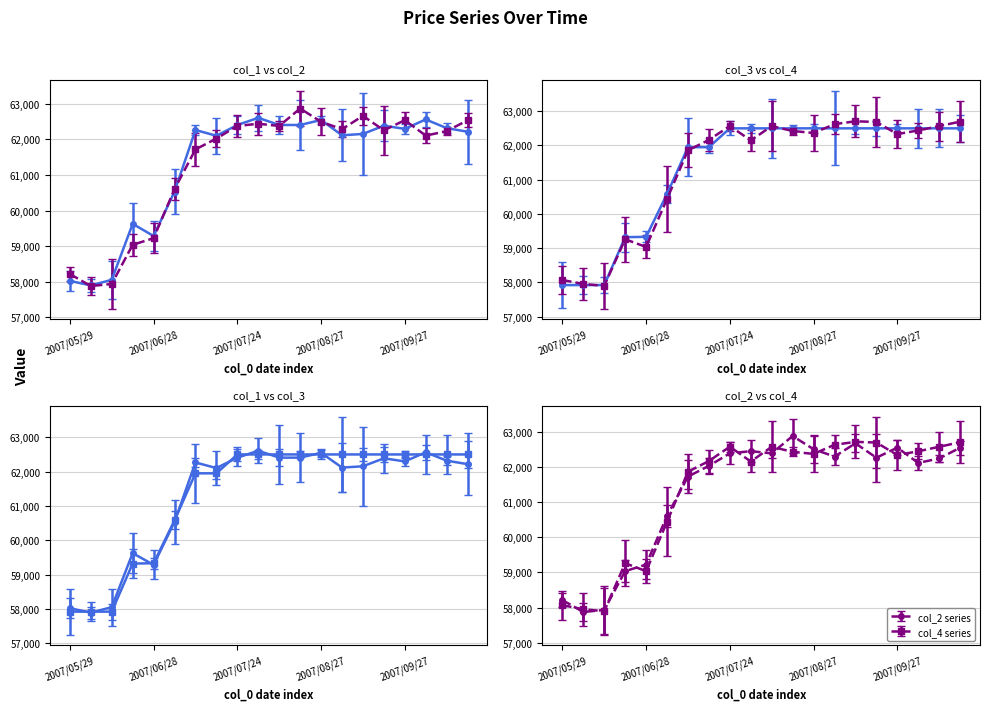

Which series has the largest total across all categories?

col_1